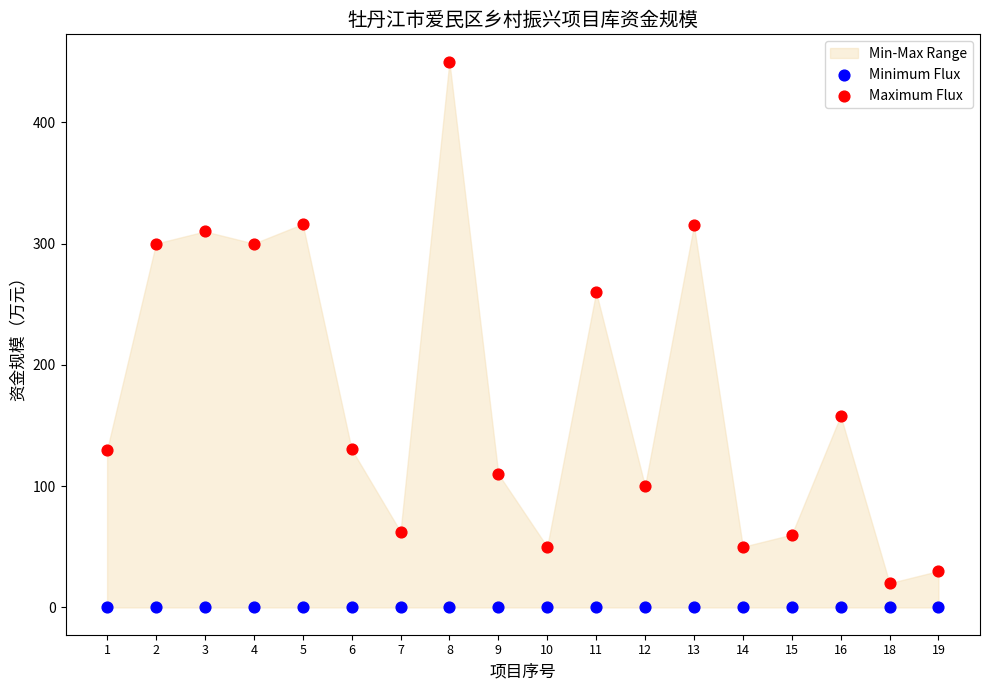

Which series contains the lowest Y value?

Minimum Flux